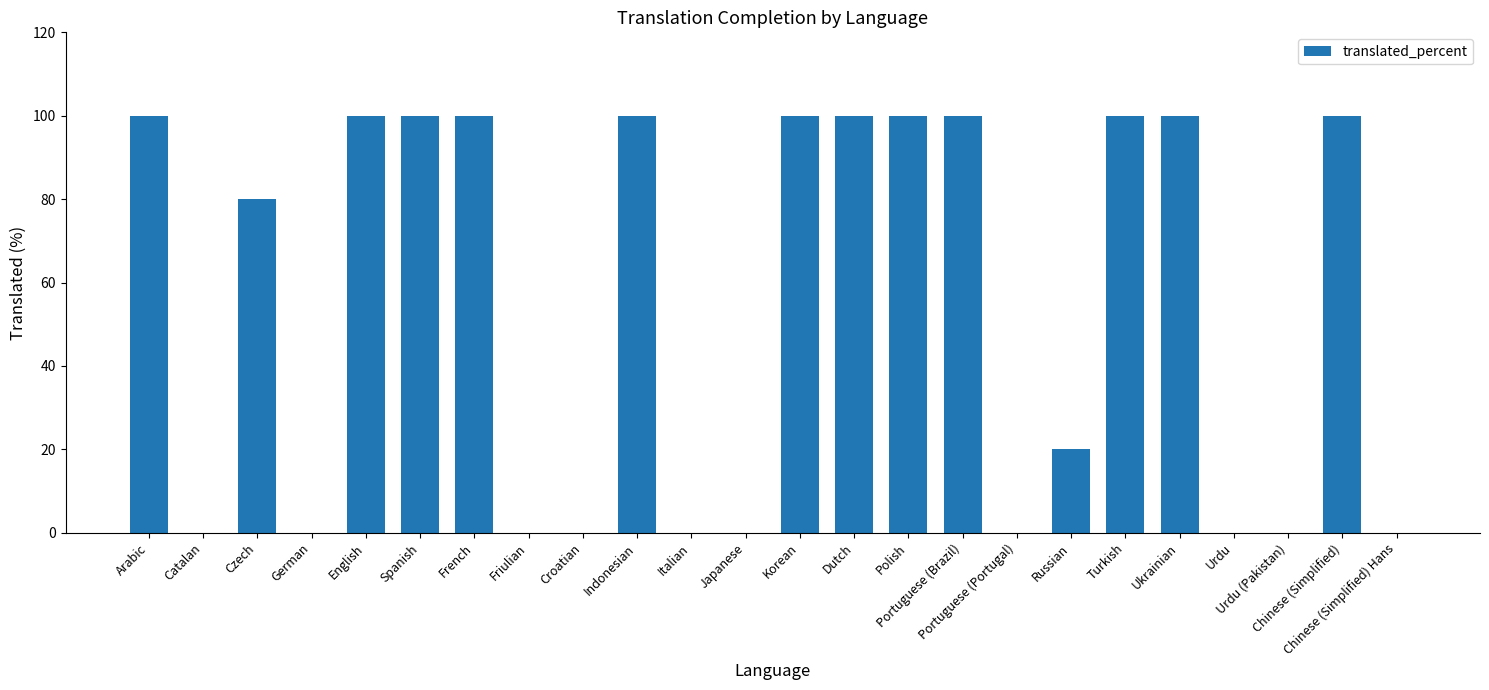

What is the average value?

54